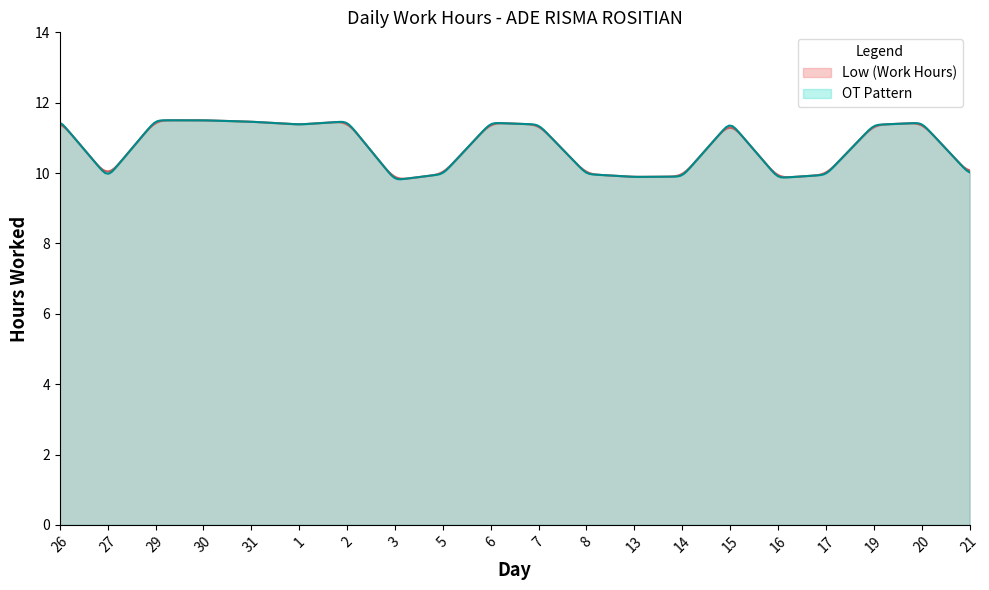

Rank the categories by value from lowest to highest.

3, 16, 27, 13, 14, 17, 5, 8, 21, 19, 1, 7, 6, 20, 15, 31, 2, 26, 29, 30